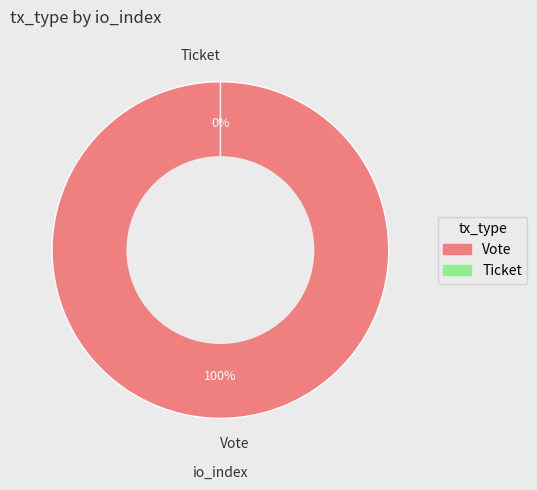

Count the number of slices in the pie.

2